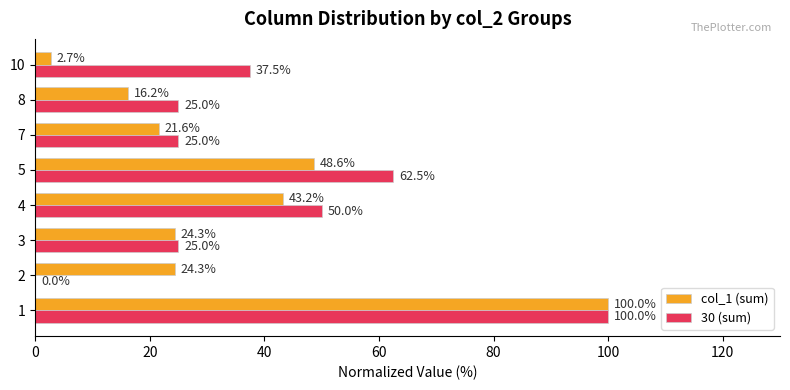

The value of 30 (sum) at 4 is 50.0. True or false?

True